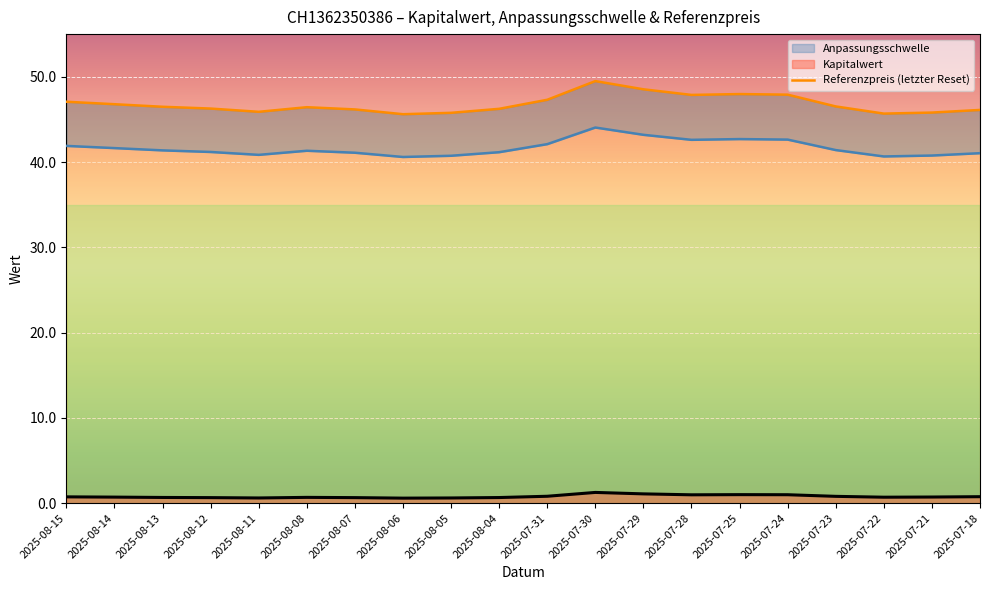

What is the difference between the maximum and minimum values?

3.9